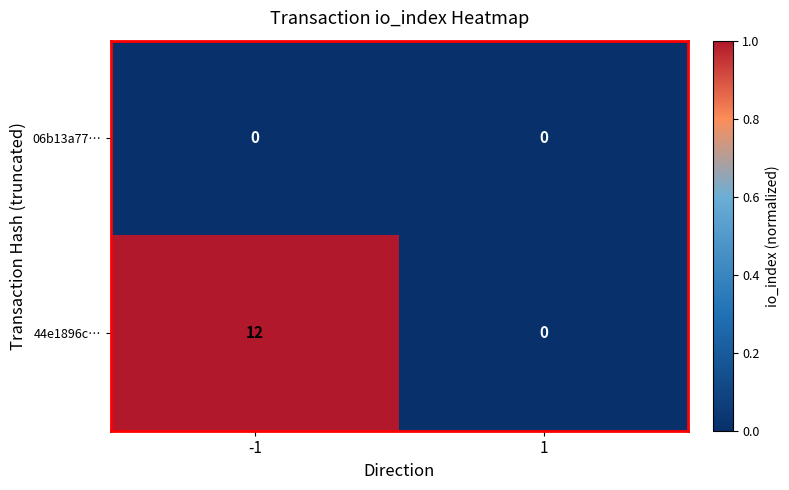

Which series has the largest total across all categories?

44e1896c…